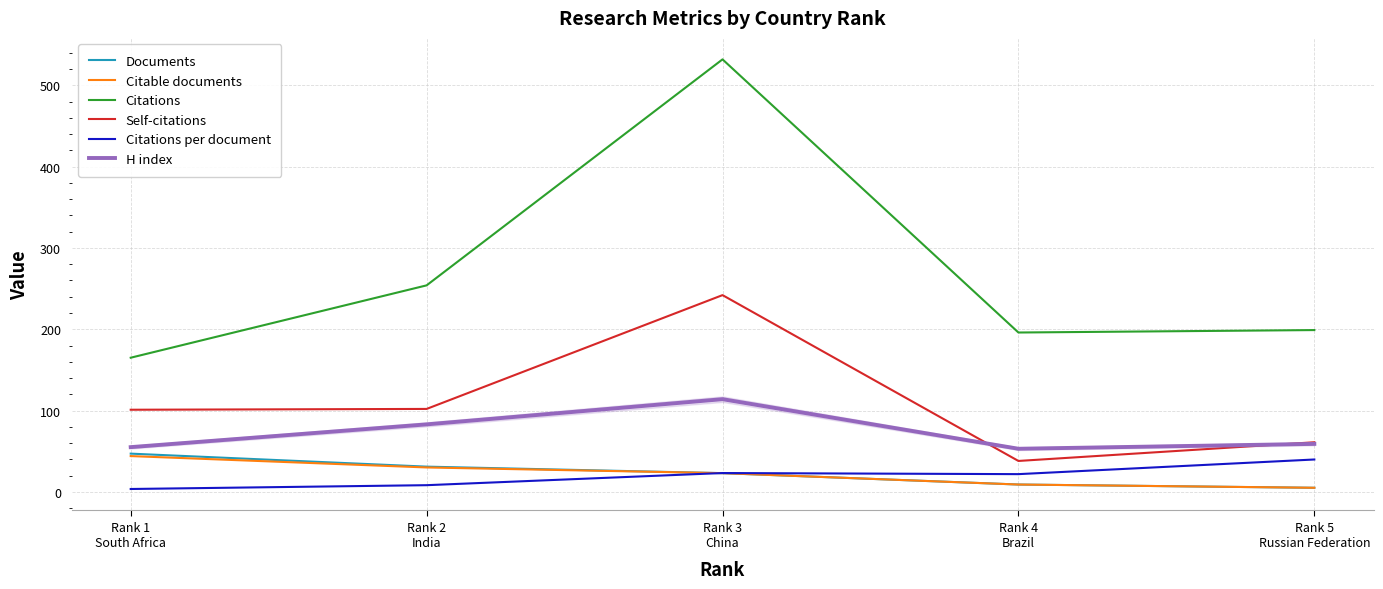

What are all the series names shown in the legend?

Documents, Citable documents, Citations, Self-citations, Citations per document, H index